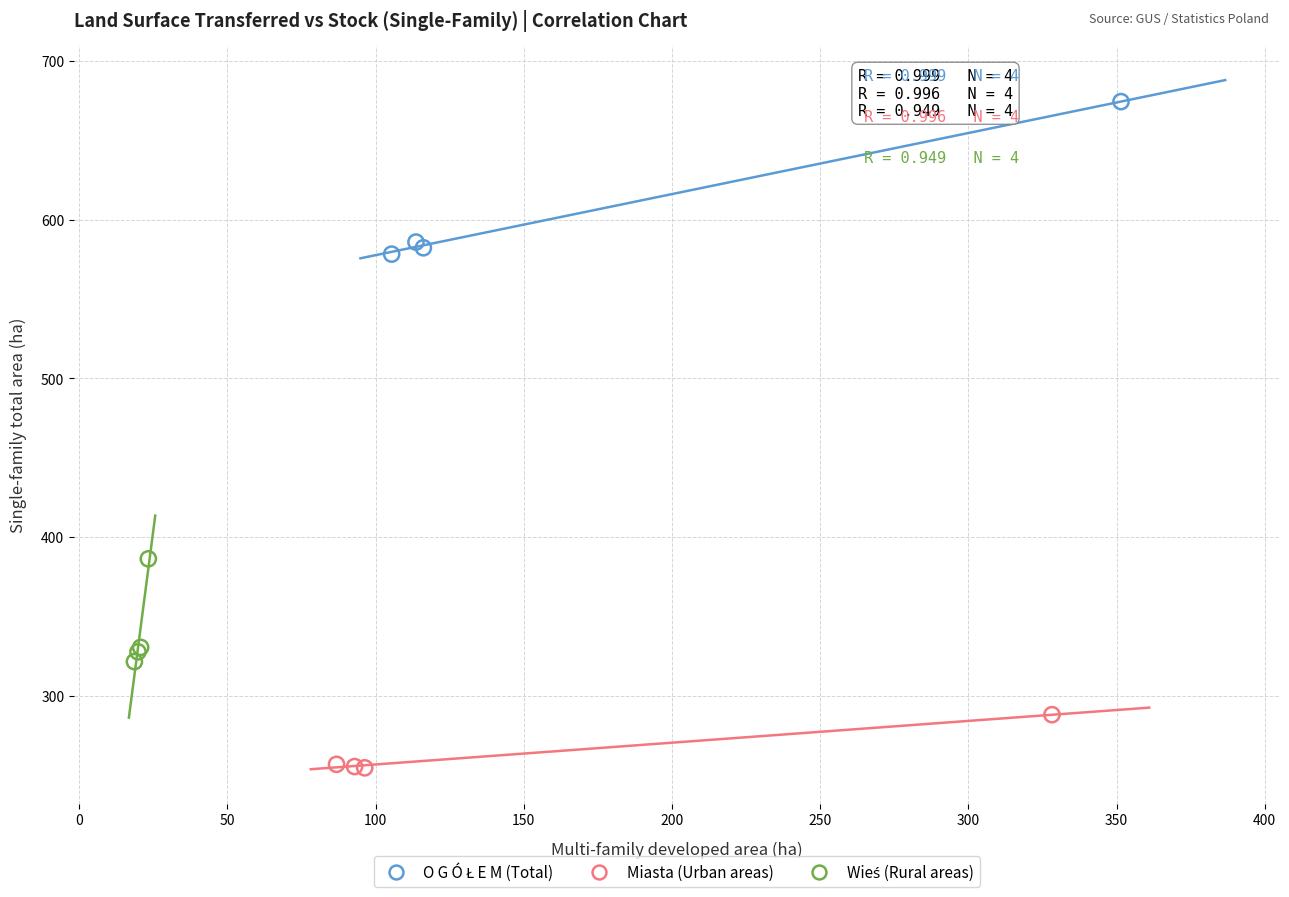

Which series reaches the minimum Y coordinate?

Miasta (Urban areas)